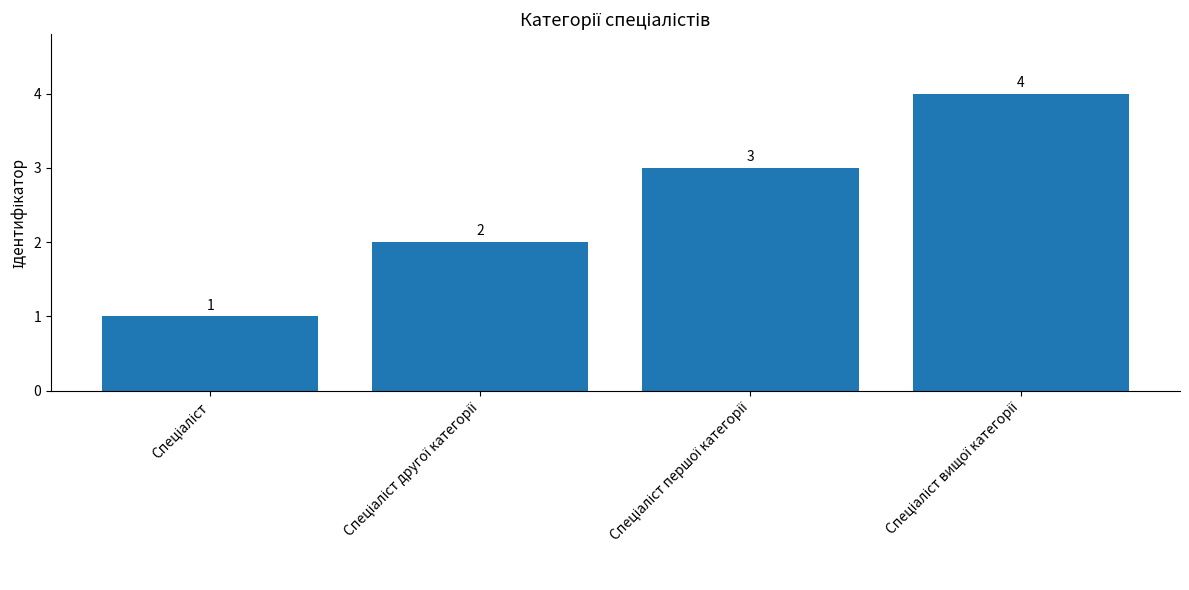

What is the value of the 2nd bar from the left?

2